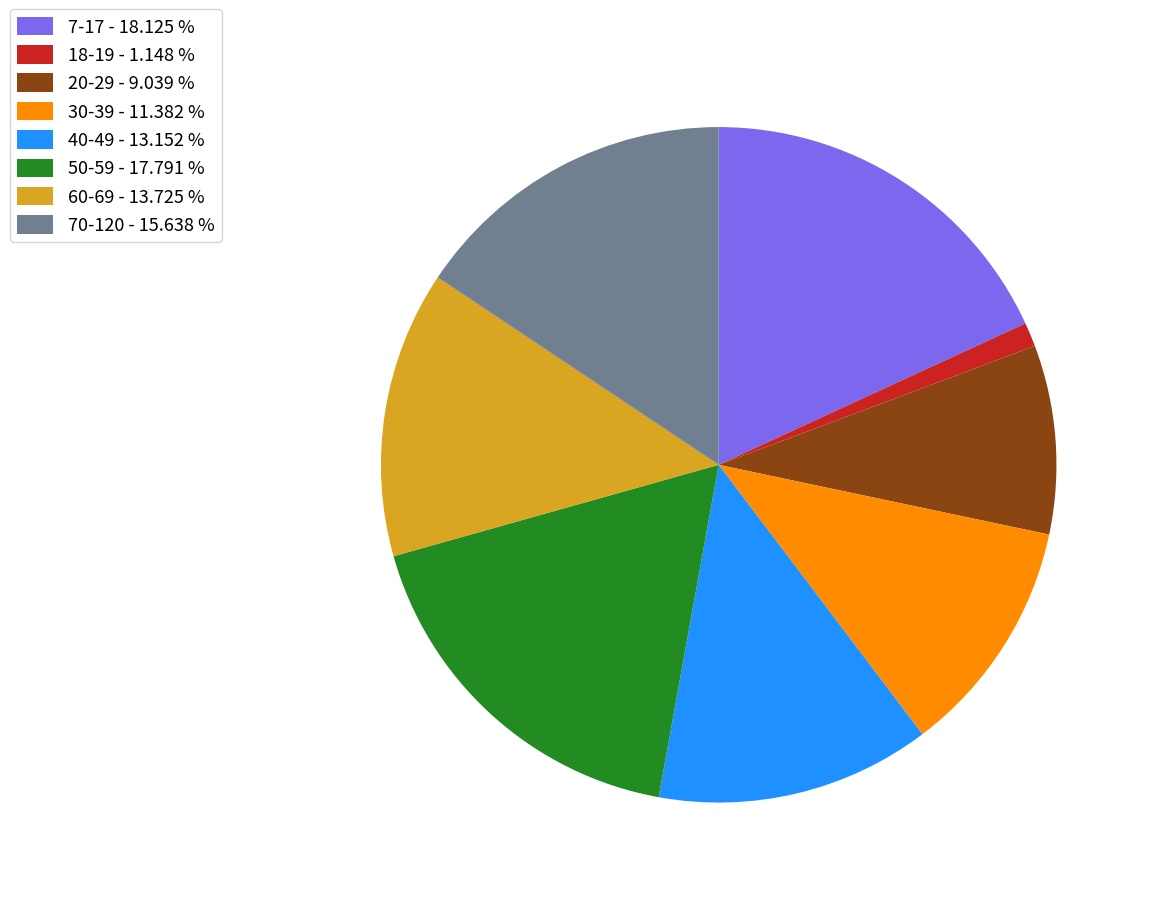

Does 18-19 represent more than half of the total?

No